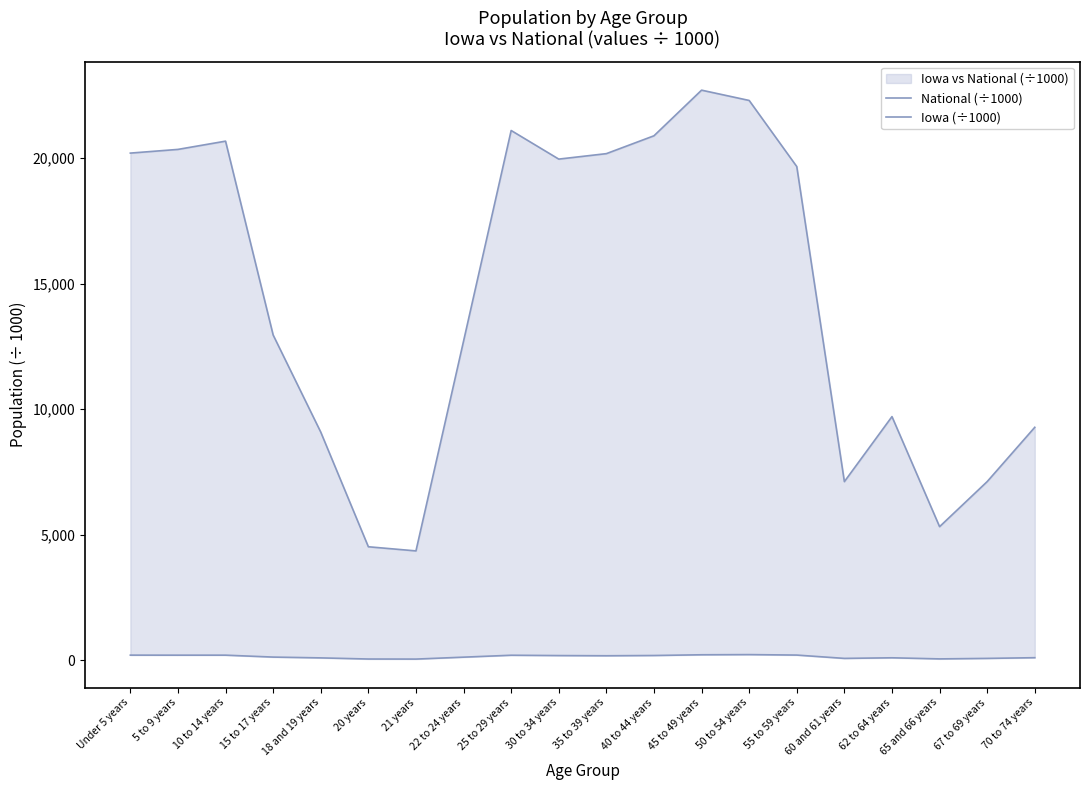

What is the label of the 11th point from the right?

30 to 34 years